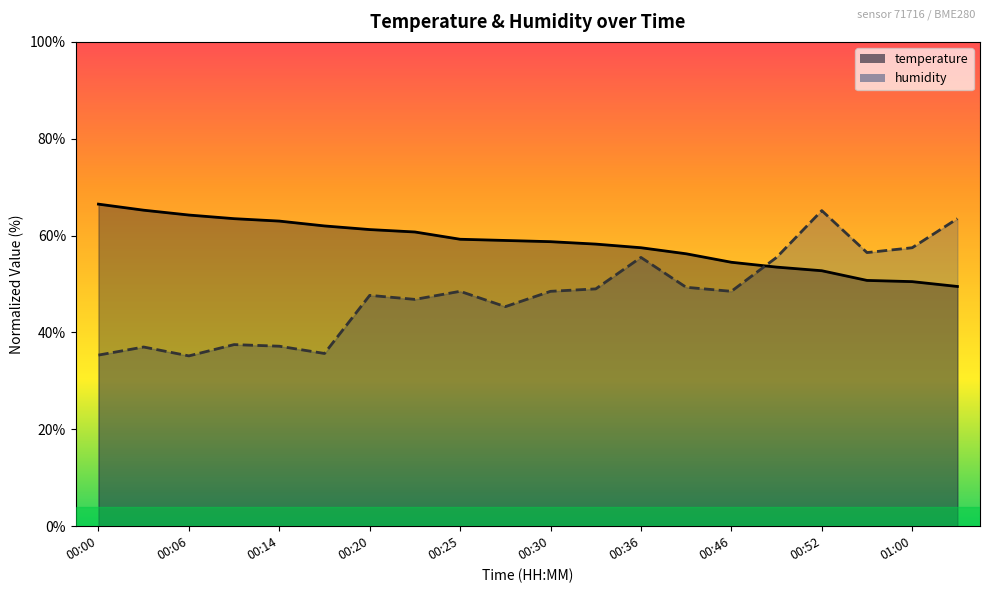

The value of temperature at 00:27 is 21.9. True or false?

False